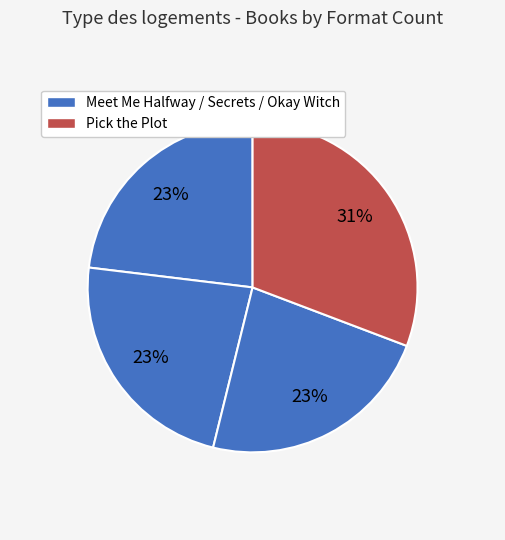

What is the largest slice in the pie chart?

Pick the Plot